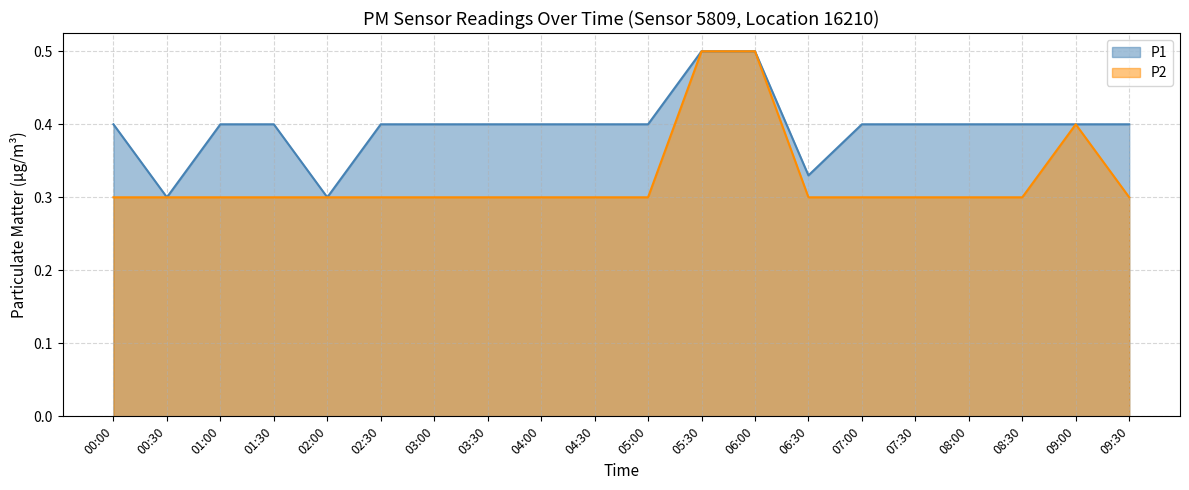

What is the difference between the maximum and minimum values in the P2 series?

0.2